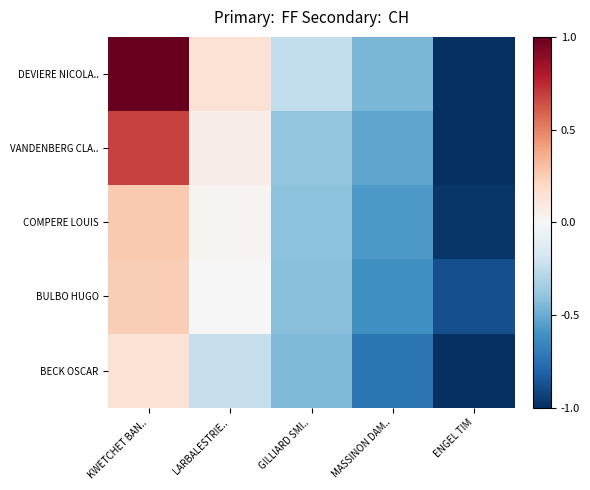

Count the number of data series in this chart.

5